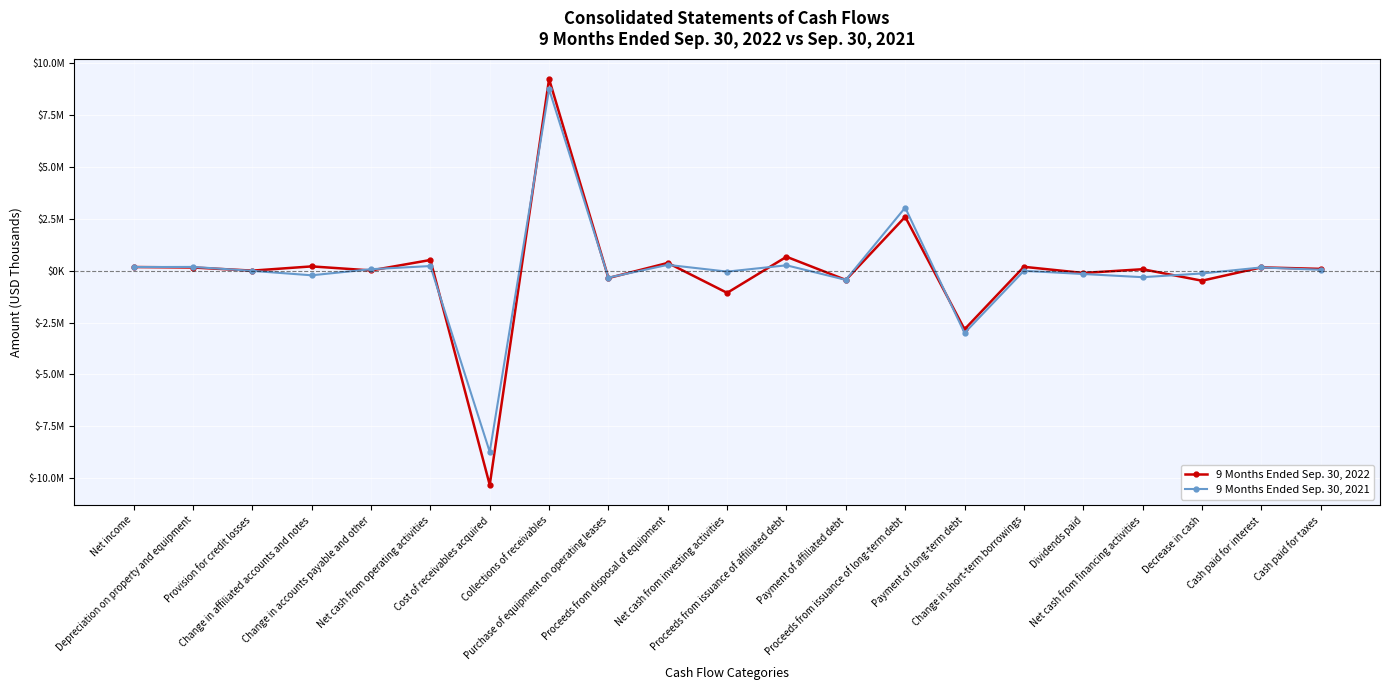

List the labels in order of 9 Months Ended Sep. 30, 2022 value, smallest first.

Cost of receivables acquired, Payment of long-term debt, Net cash from investing activities, Decrease in cash, Payment of affiliated debt, Purchase of equipment on operating leases, Dividends paid, Provision for credit losses, Change in accounts payable and other, Net cash from financing activities, Cash paid for taxes, Depreciation on property and equipment, Cash paid for interest, Net income, Change in short-term borrowings, Change in affiliated accounts and notes, Proceeds from disposal of equipment, Net cash from operating activities, Proceeds from issuance of affiliated debt, Proceeds from issuance of long-term debt, Collections of receivables